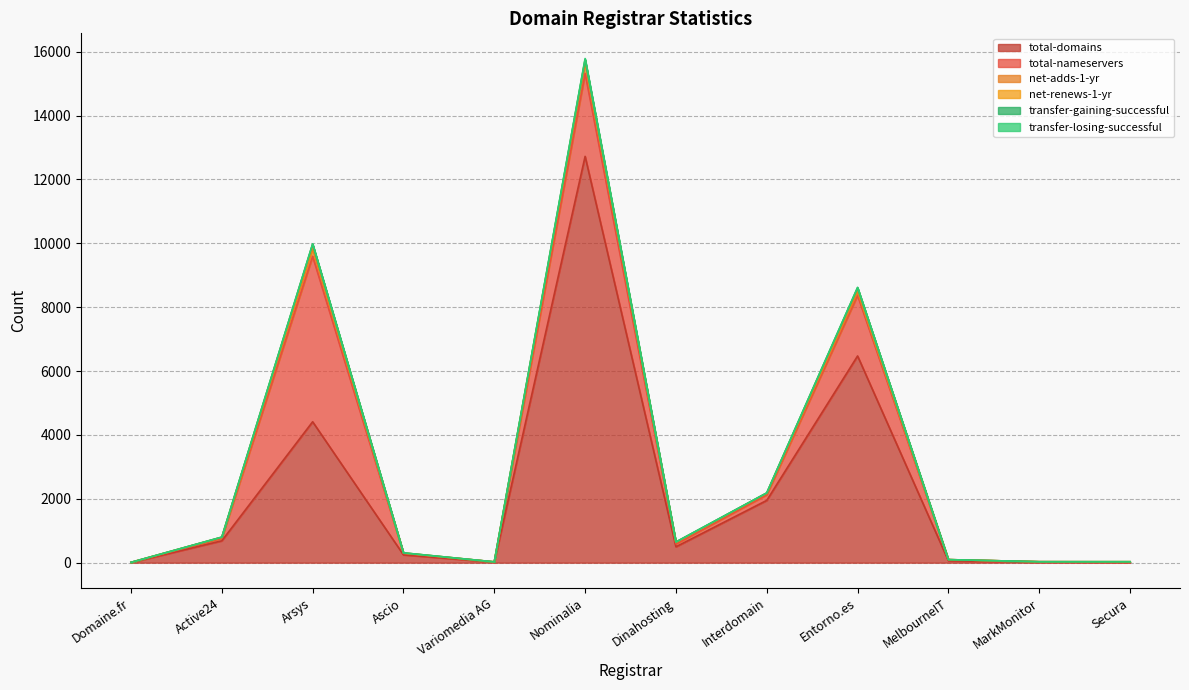

How many interior local valleys does the total-nameservers series have?

3